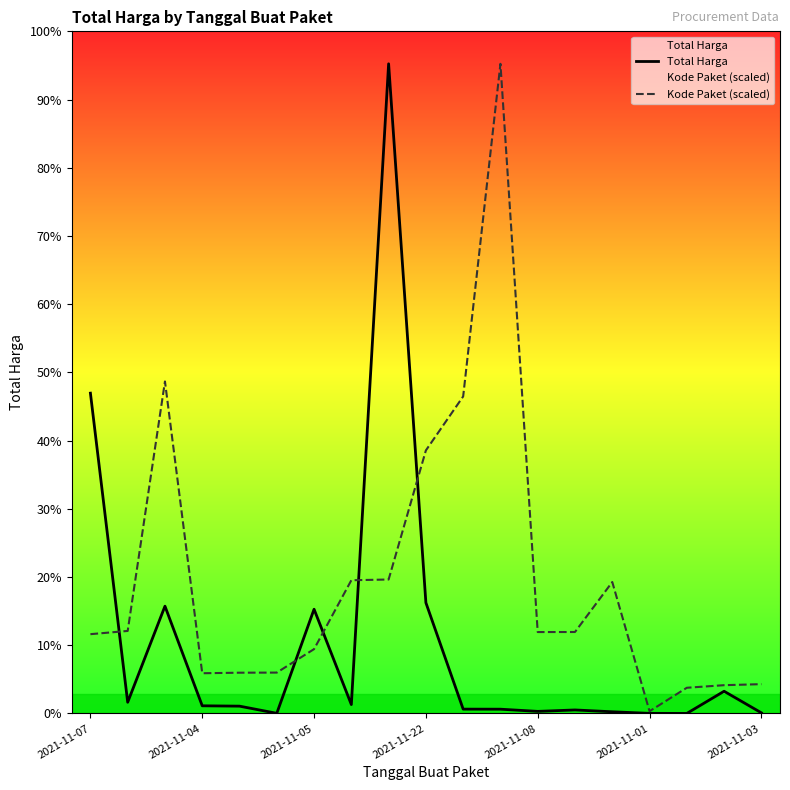

At which label does Total Harga first exceed 32441200?

2021-11-07